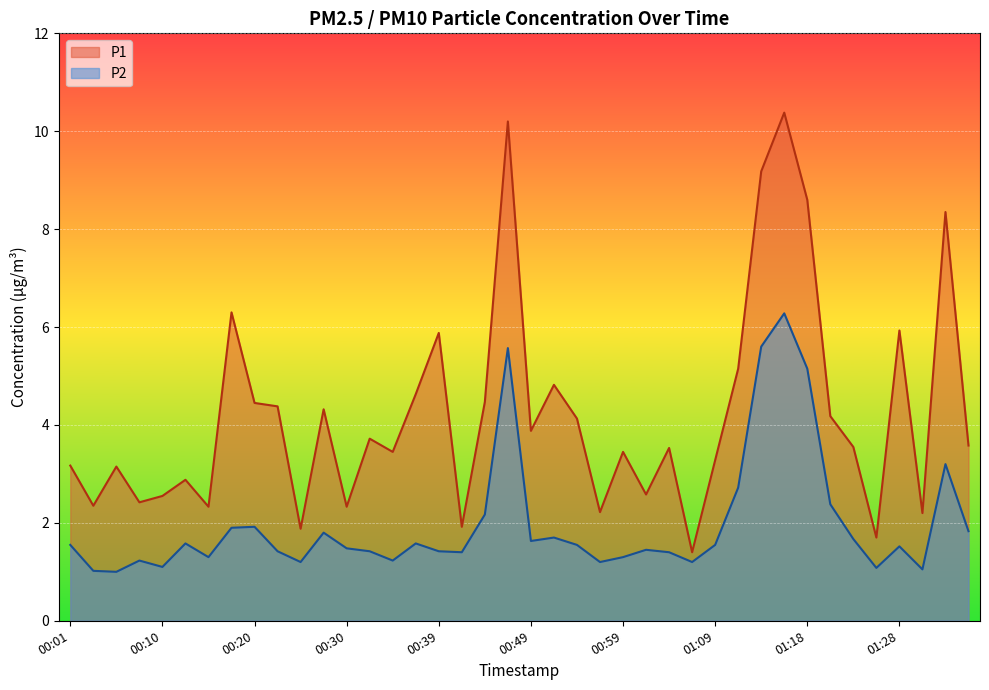

How many data points in P1 are less than 3?

13